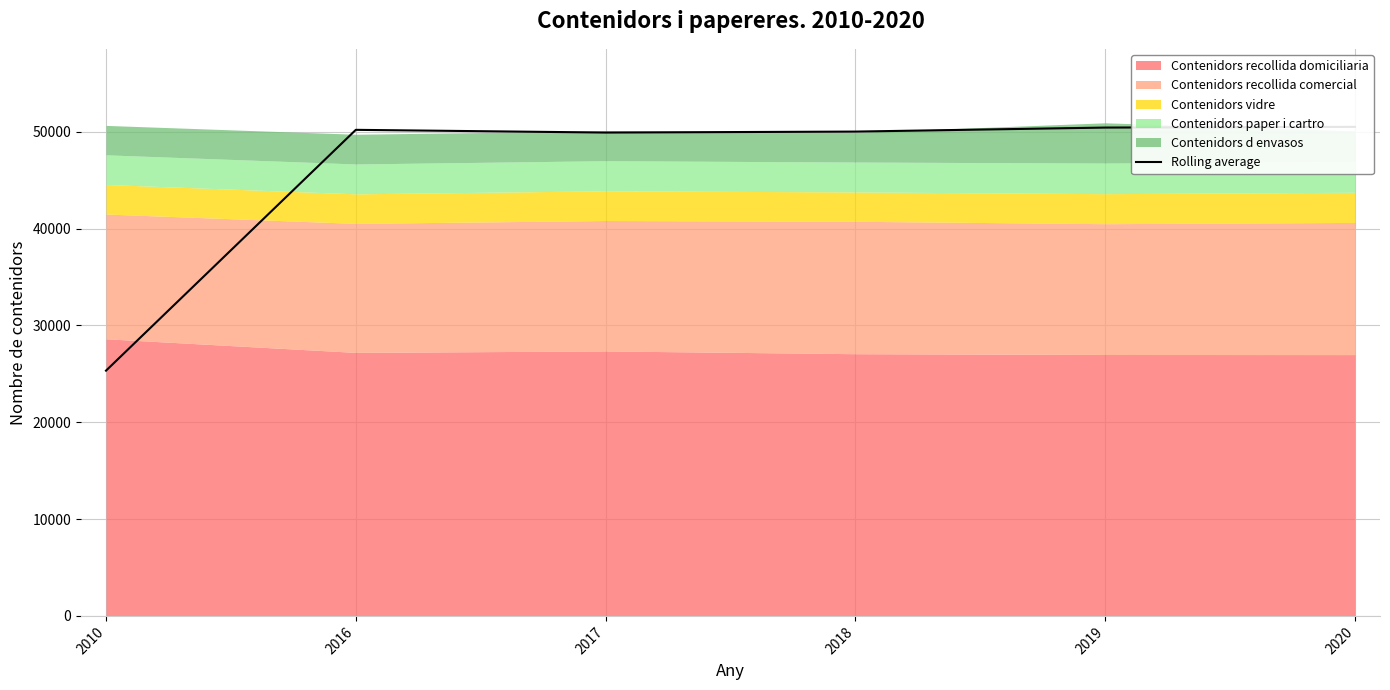

List the labels in order of value, largest first.

2020, 2019, 2016, 2018, 2017, 2010